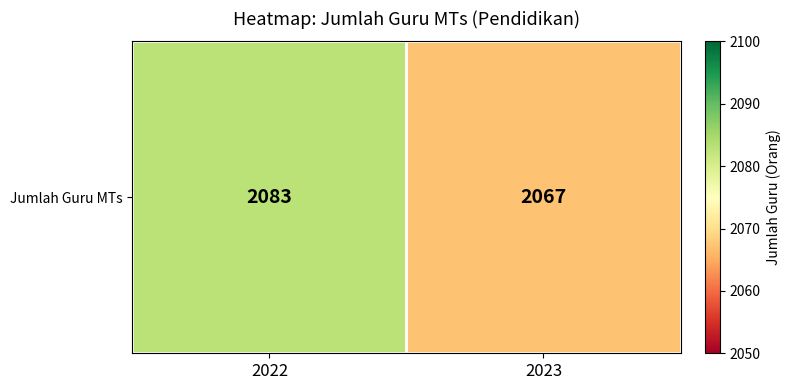

List the labels in order of value, largest first.

2022, 2023